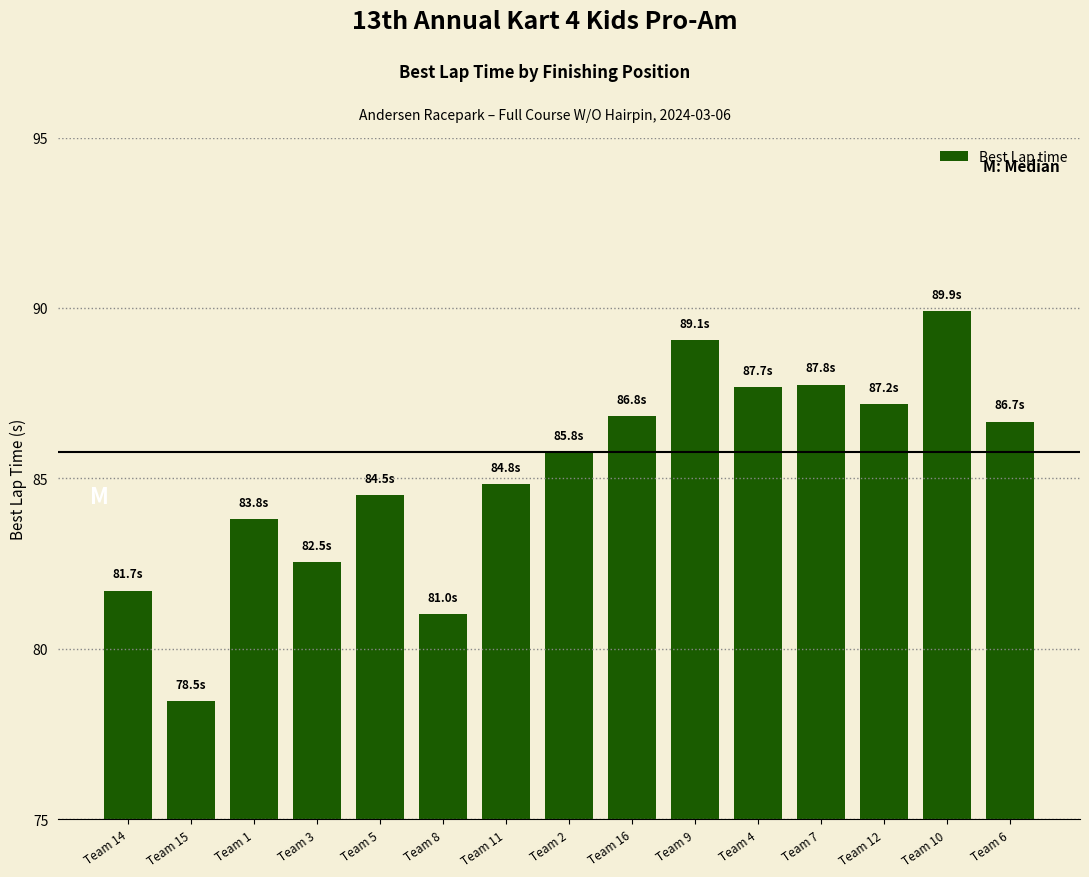

What is the label of the 2nd bar from the right?

Team 10